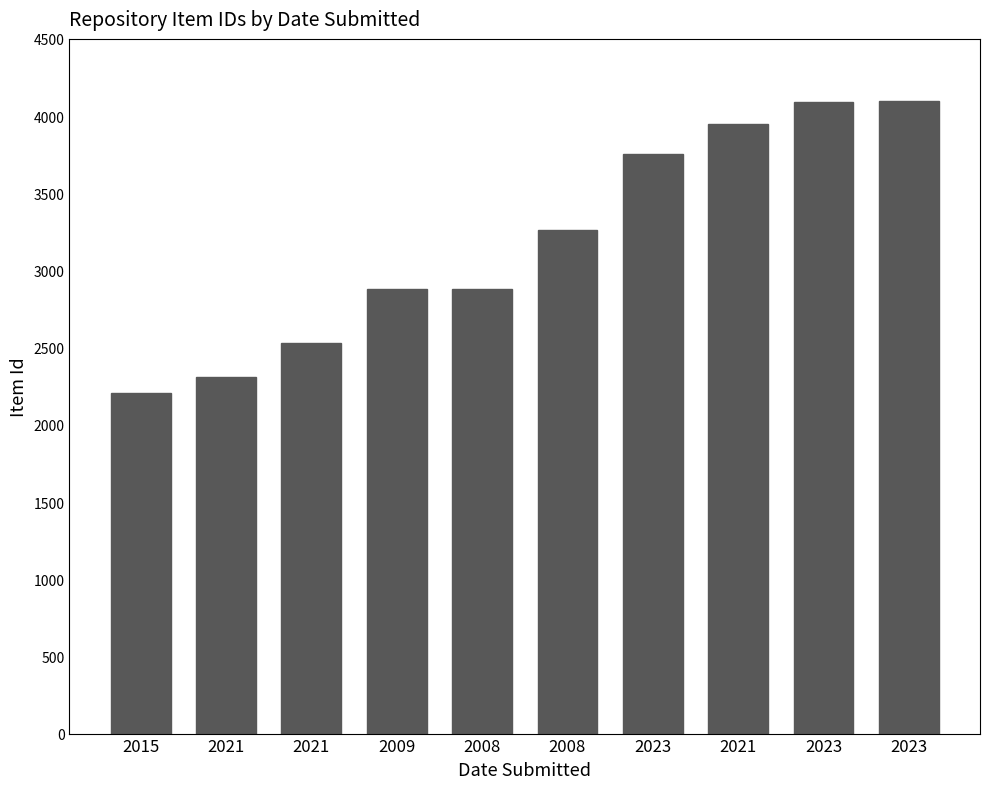

Rank the categories by value from lowest to highest.

2015, 2021, 2021, 2009, 2008, 2008, 2023, 2021, 2023, 2023